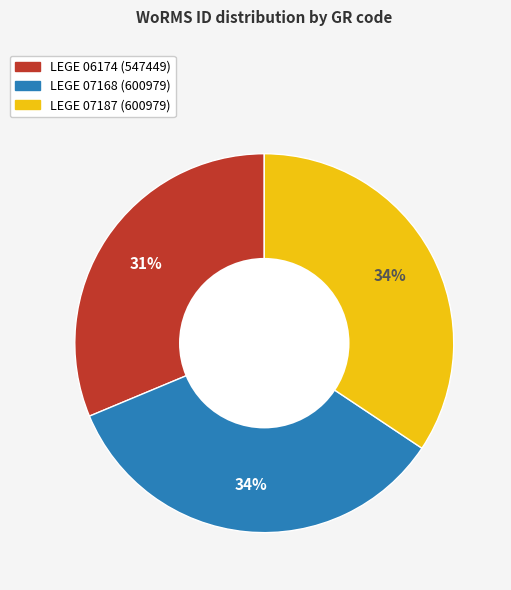

Is it true that LEGE 07168 is 49% of the pie?

False